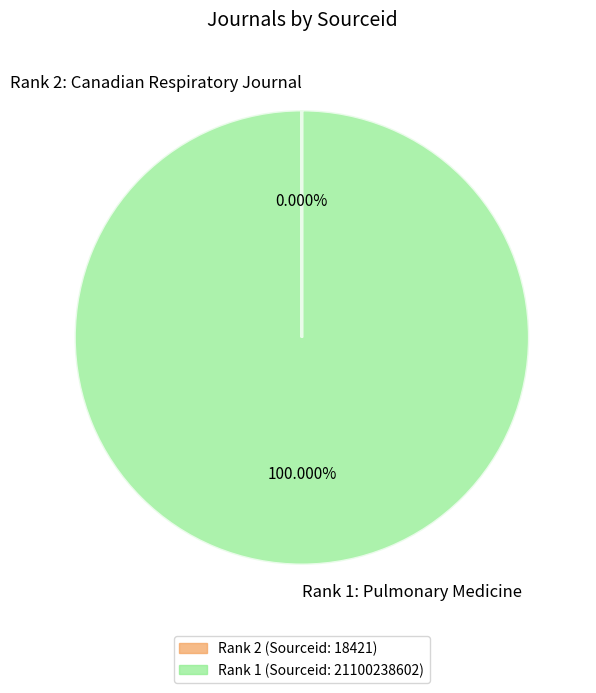

Is there a majority slice in this chart?

Yes